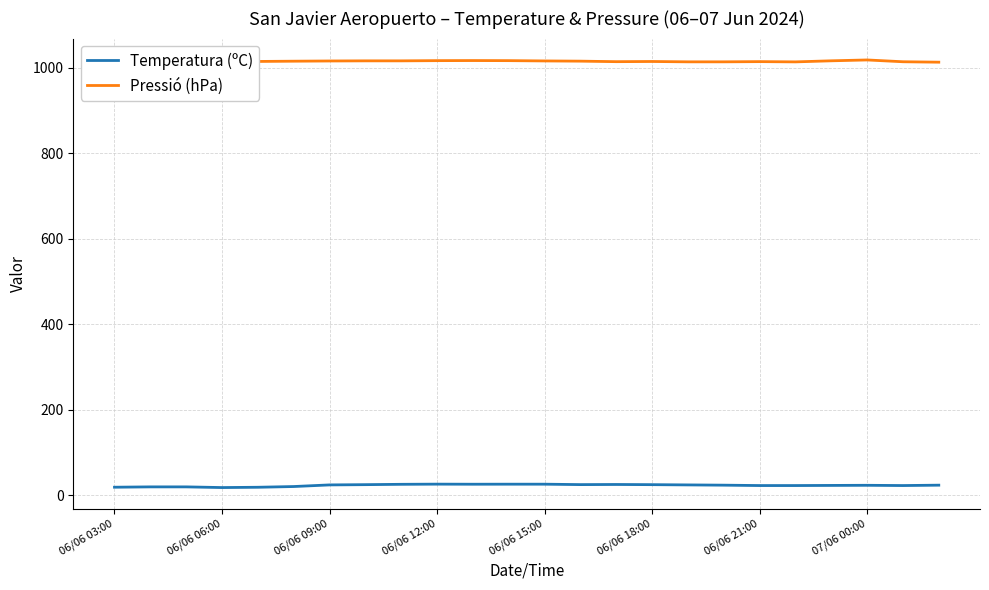

True or false: Temperatura (ºC) has more than 2 points higher than both neighbors.

True